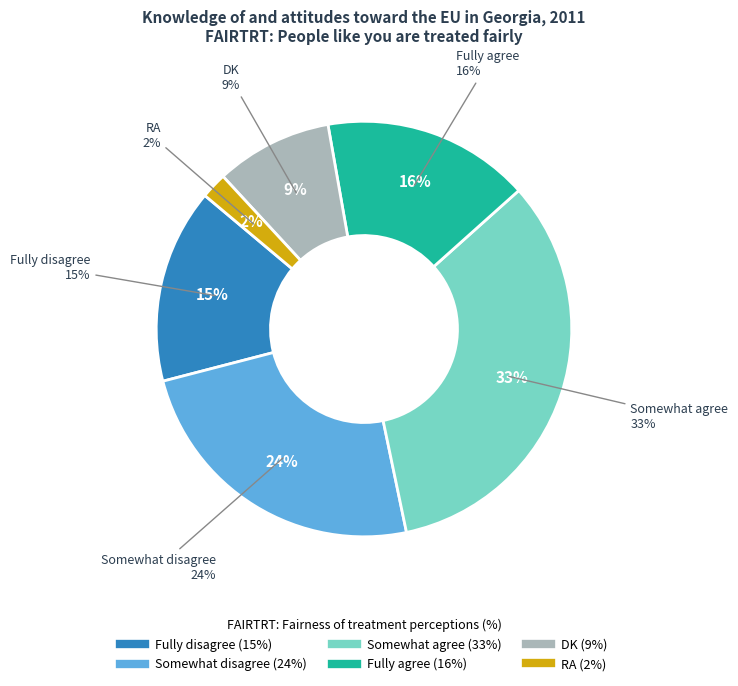

To the nearest percent, what is the combined percentage of Somewhat disagree and Fully disagree?

39%